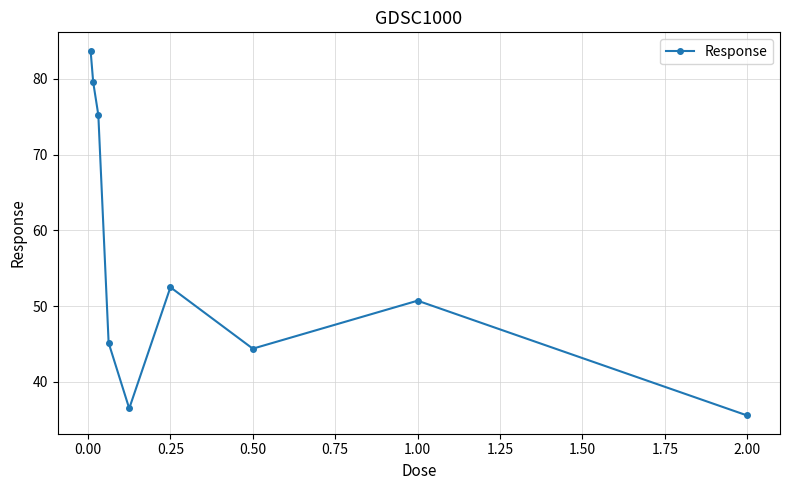

What is the smallest value displayed?

35.6